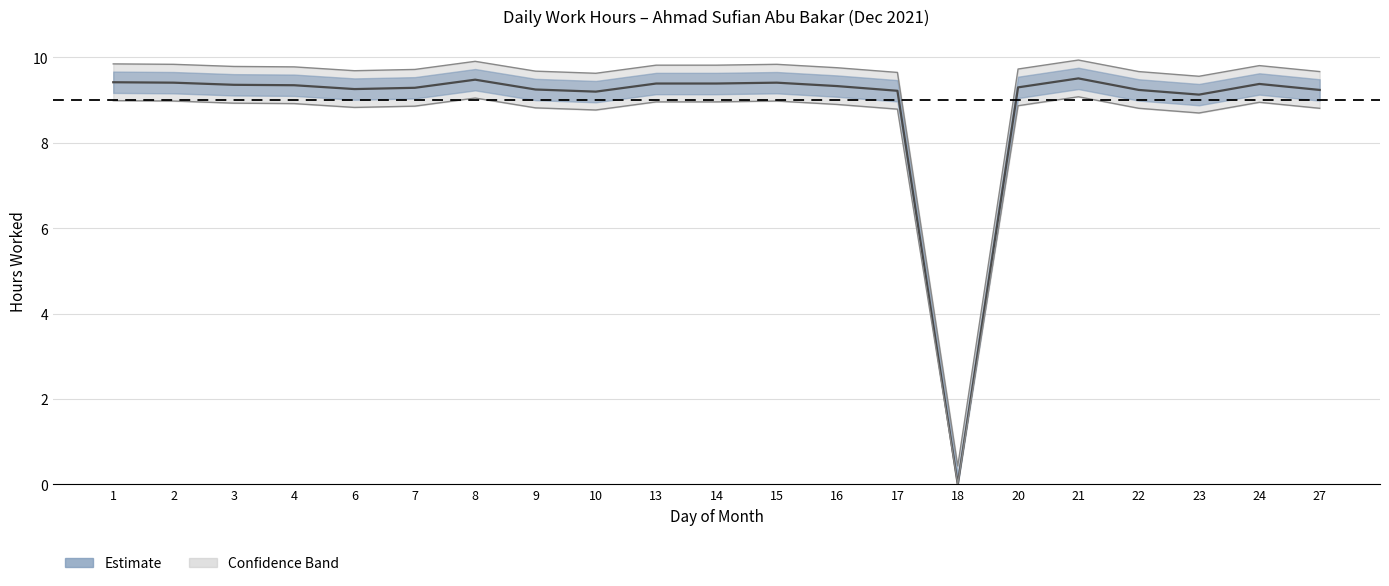

Reading left to right, transcribe all the data shown in this chart.

9.8	9.8	9.8	9.8	9.7	9.7	9.9	9.7	9.6	9.8	9.8	9.8	9.8	9.7	0.4	9.7	9.9	9.7	9.6	9.8	9.7